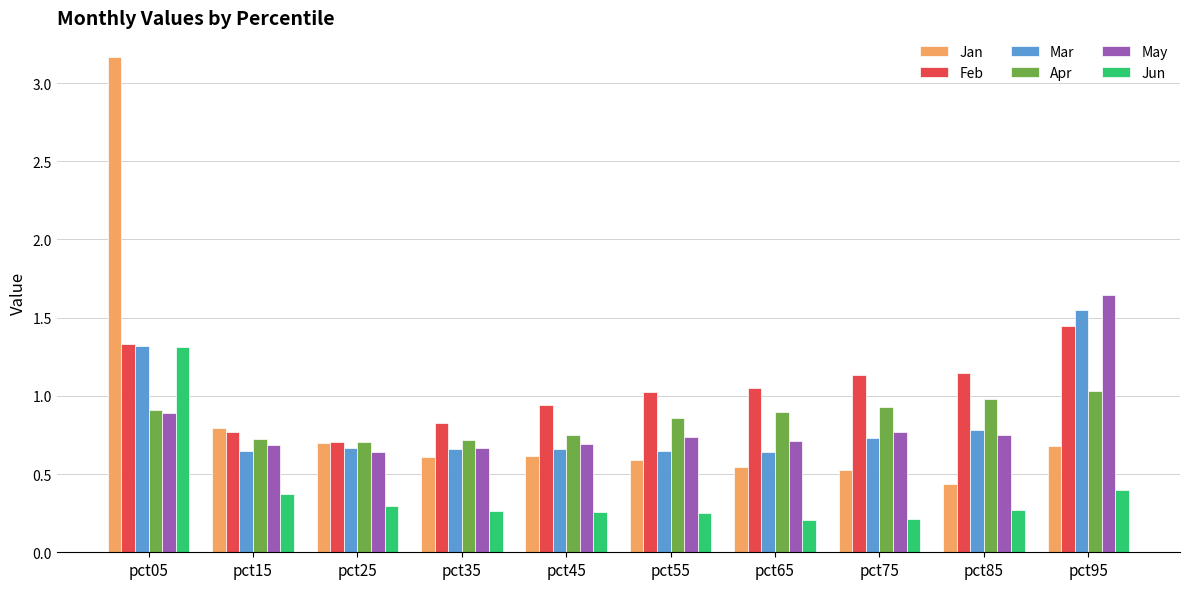

Between pct05 and pct15, which series saw the biggest shift?

Jan